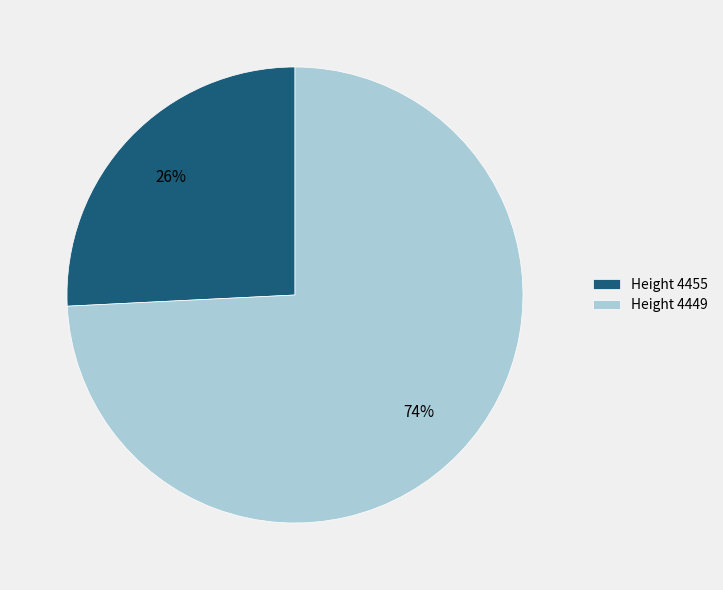

Which slice is the largest?

Height 4449